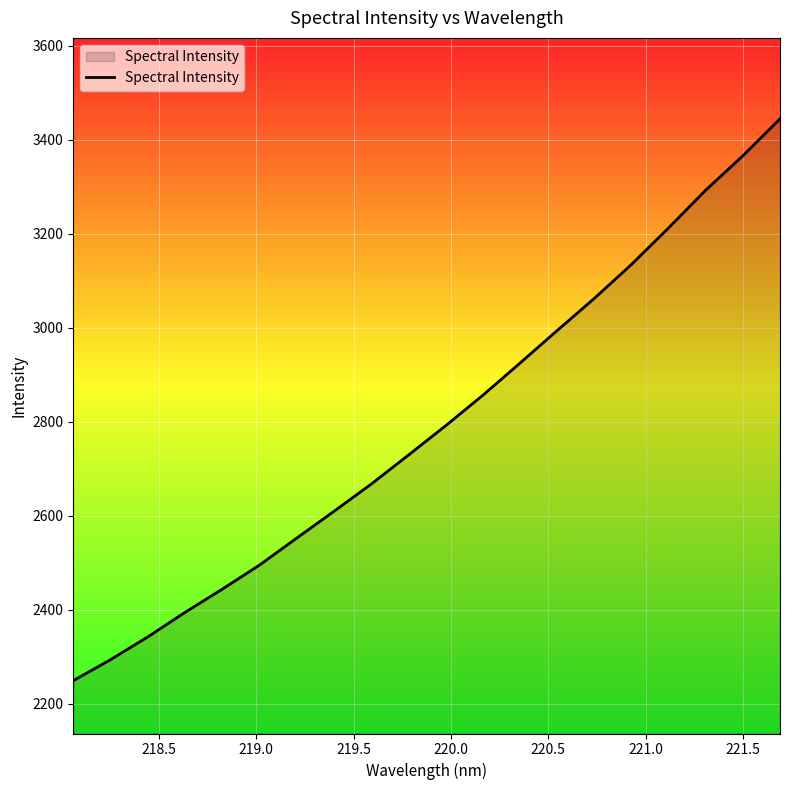

True or false: the data has more than 1 interior local peaks.

False